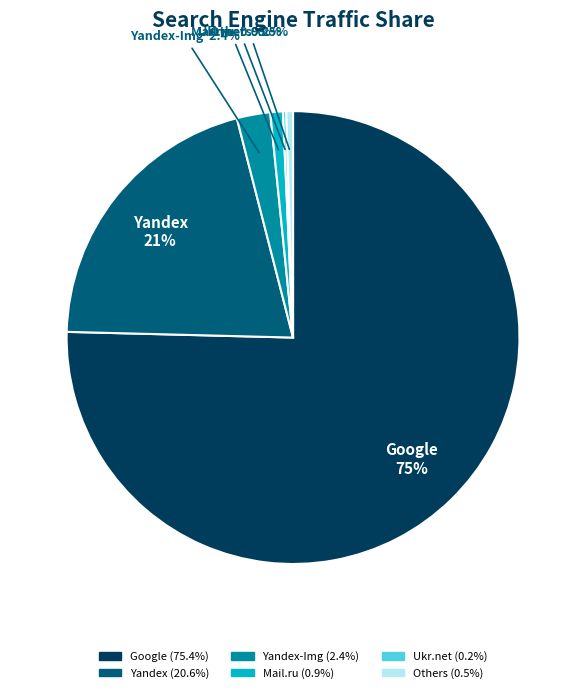

Is there a majority slice in this chart?

Yes